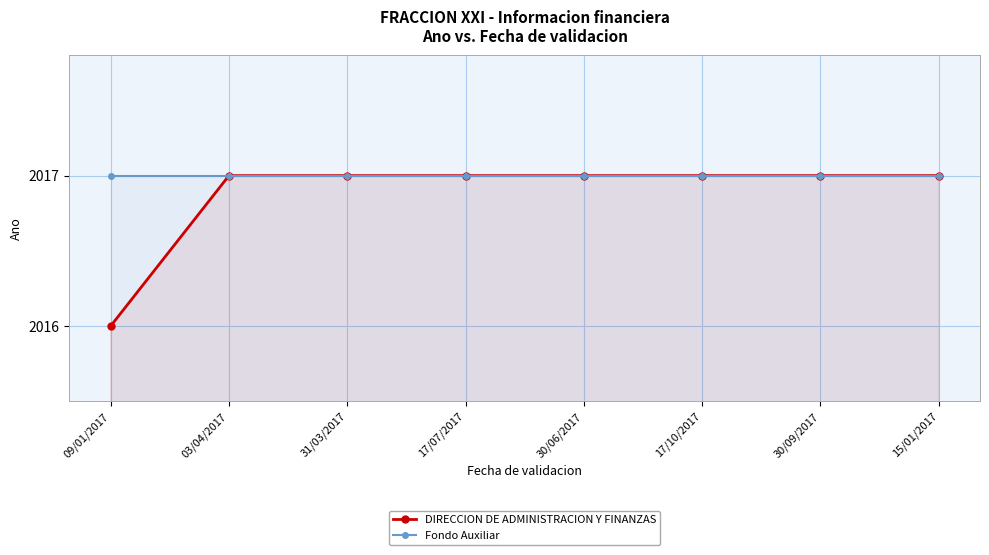

What is the label of the 4th point from the left?

17/07/2017